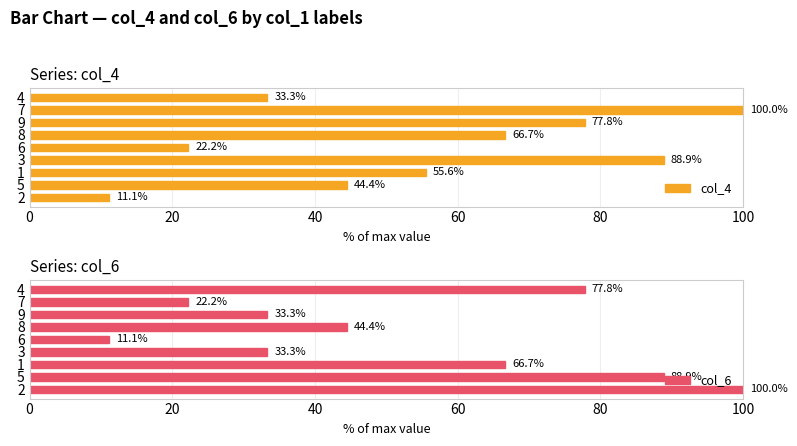

Which series has the largest total across all categories?

col_4